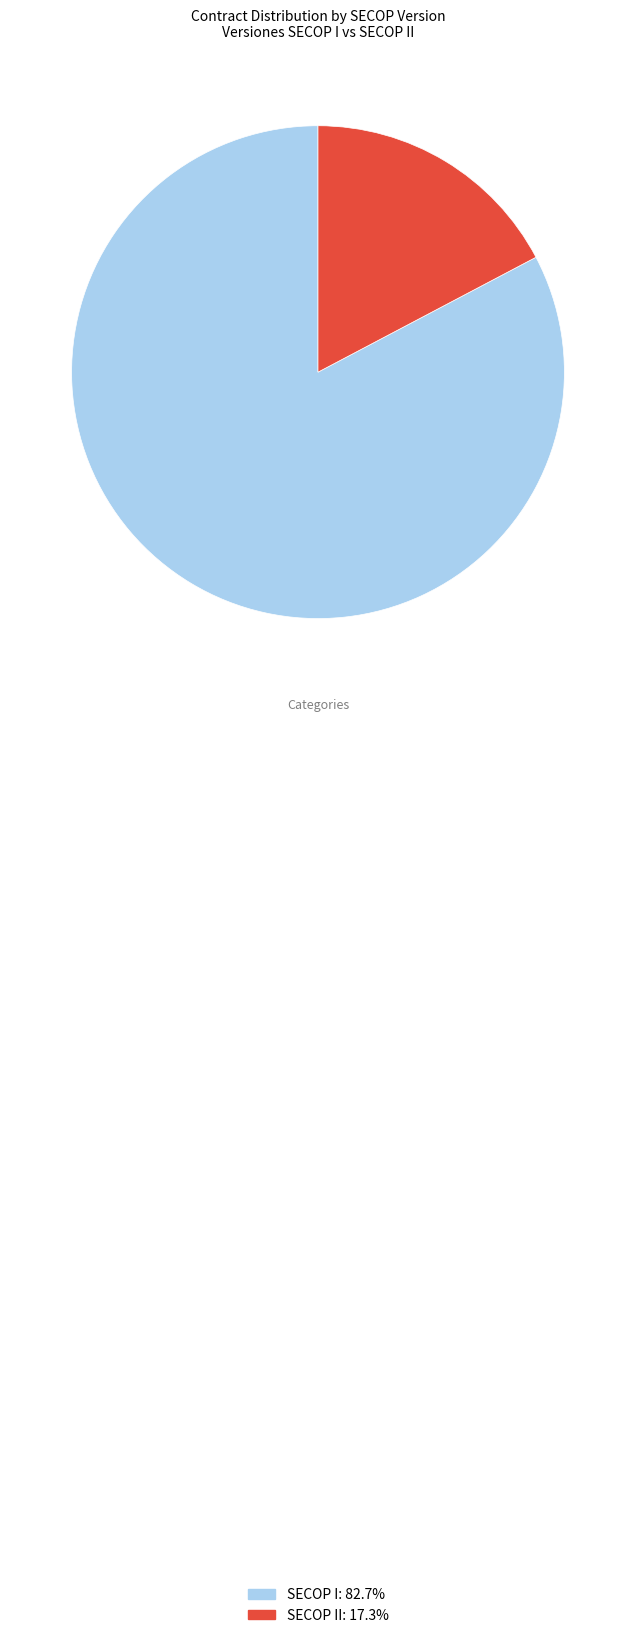

Is there a majority slice in this chart?

Yes